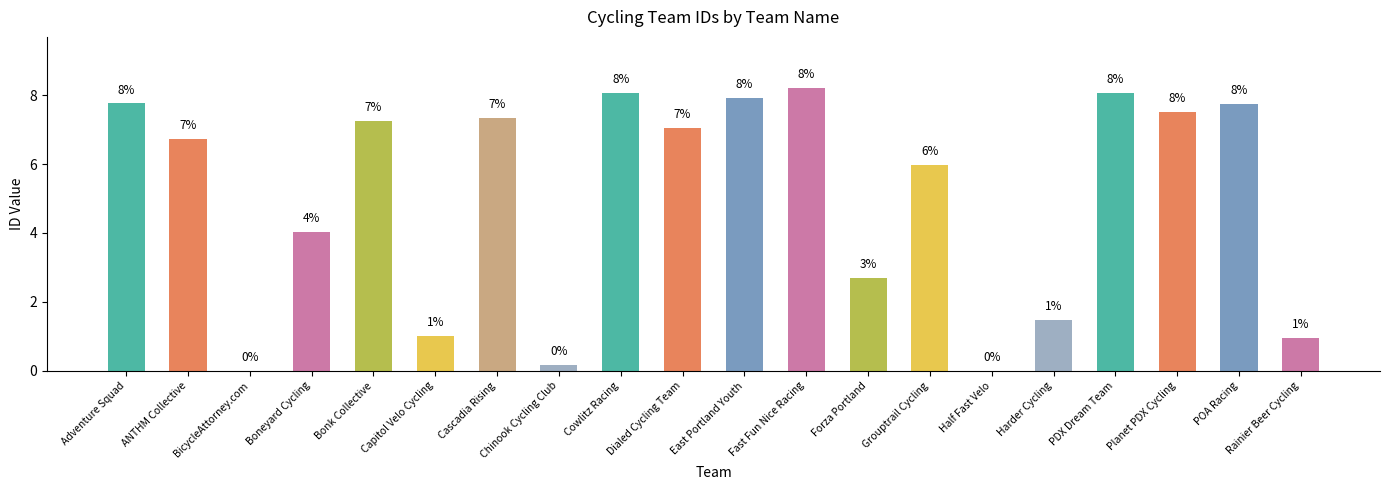

What is the change in value from Boneyard Cycling to Capitol Velo Cycling?

-3.0